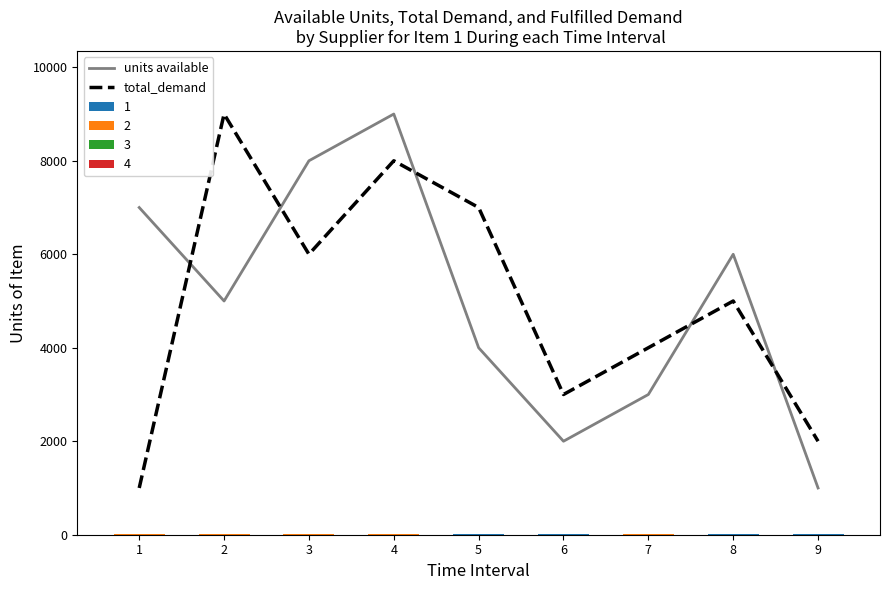

Reading left to right, extract all data points from this chart.

units available: 7000	5000	8000	9000	4000	2000	3000	6000	1000
total_demand: 1000	9000	6000	8000	7000	3000	4000	5000	2000